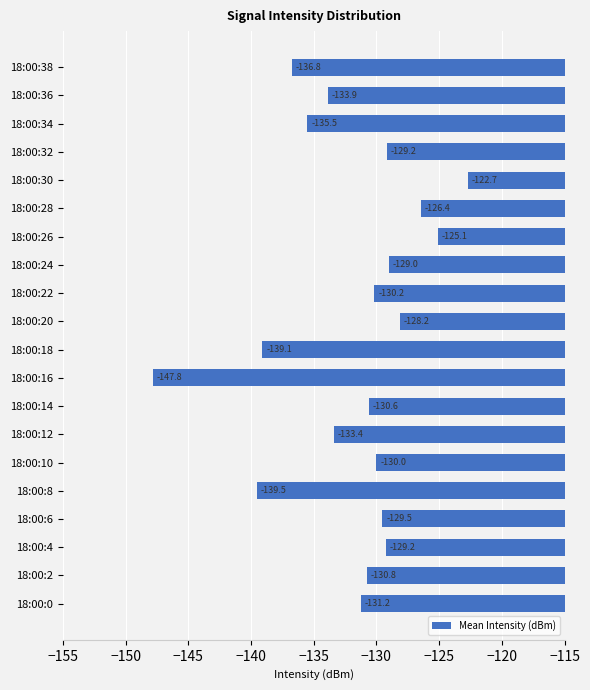

True or false: the data shows -200.6 at 18:00:2.

False